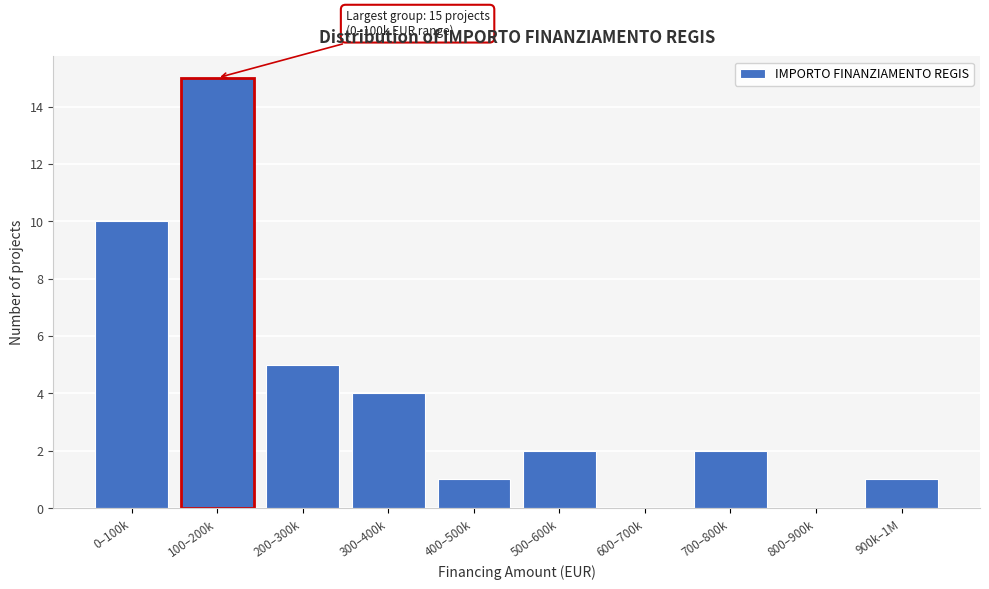

Reading left to right, list all the values displayed in this chart.

0–100k=10	100–200k=15	200–300k=5	300–400k=4	400–500k=1	500–600k=2	600–700k=0	700–800k=2	800–900k=0	900k–1M=1